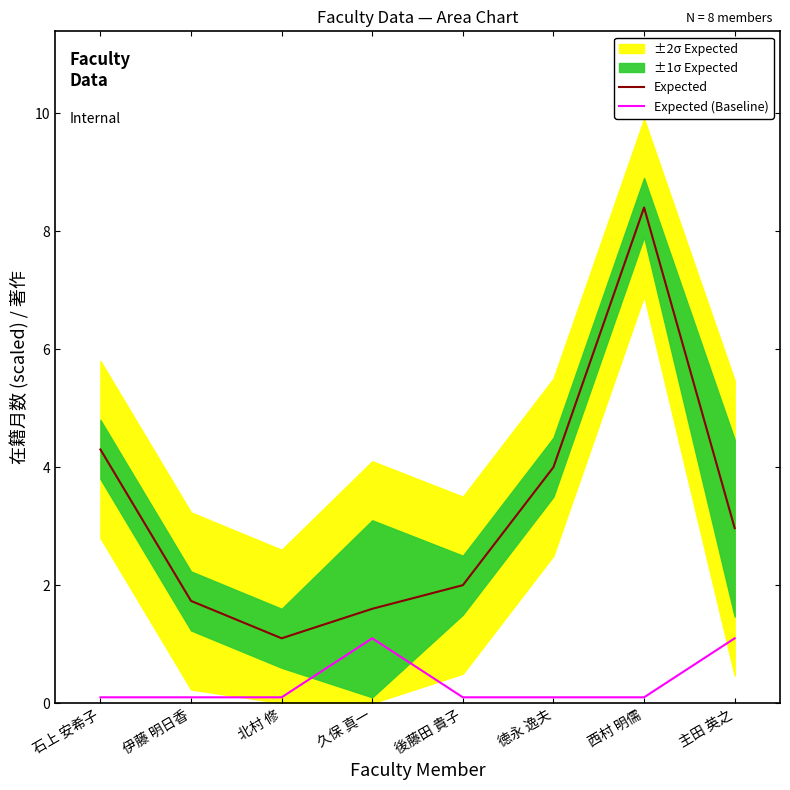

At which label does Expected first exceed 2?

石上 安希子